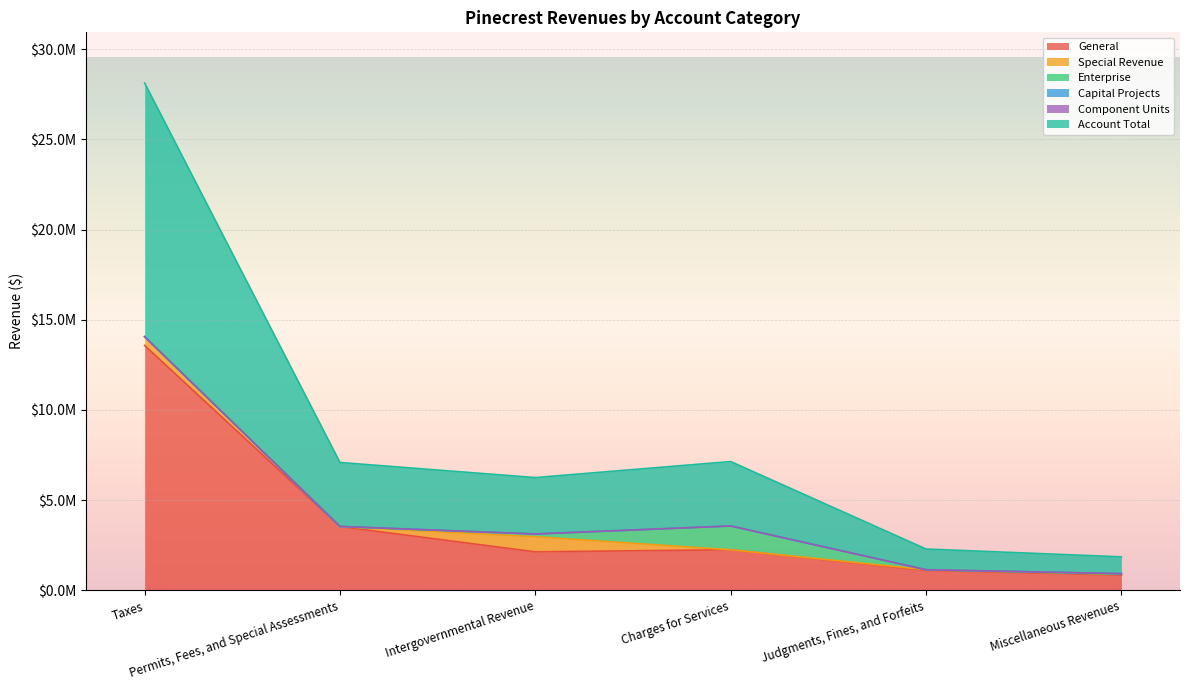

True or false: Component Units and General intersect in this chart.

False